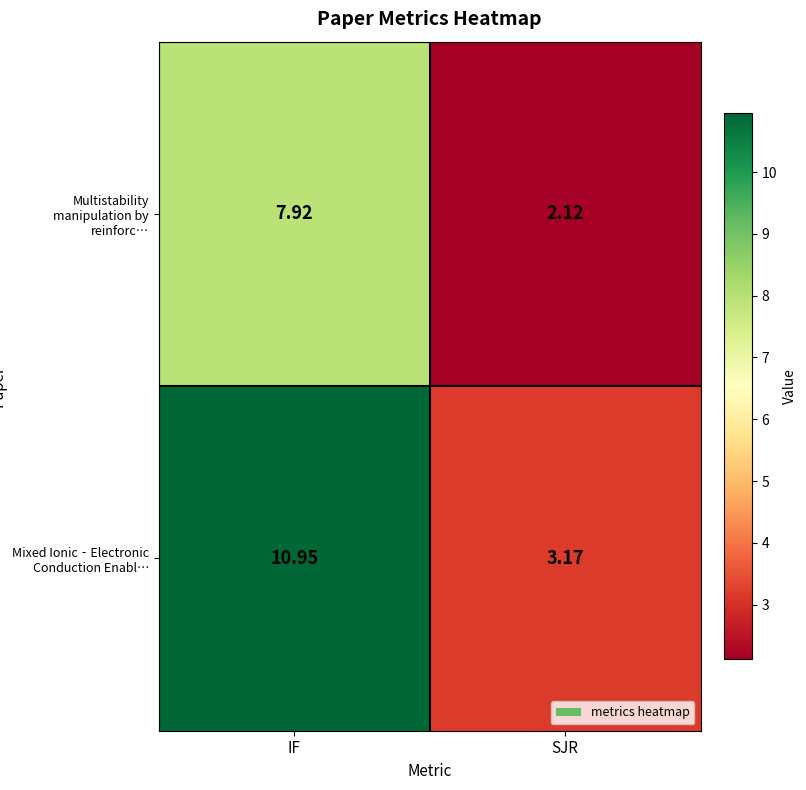

At which label does Mixed Ionic‐Electronic Conduction Enabl… first exceed 10?

IF